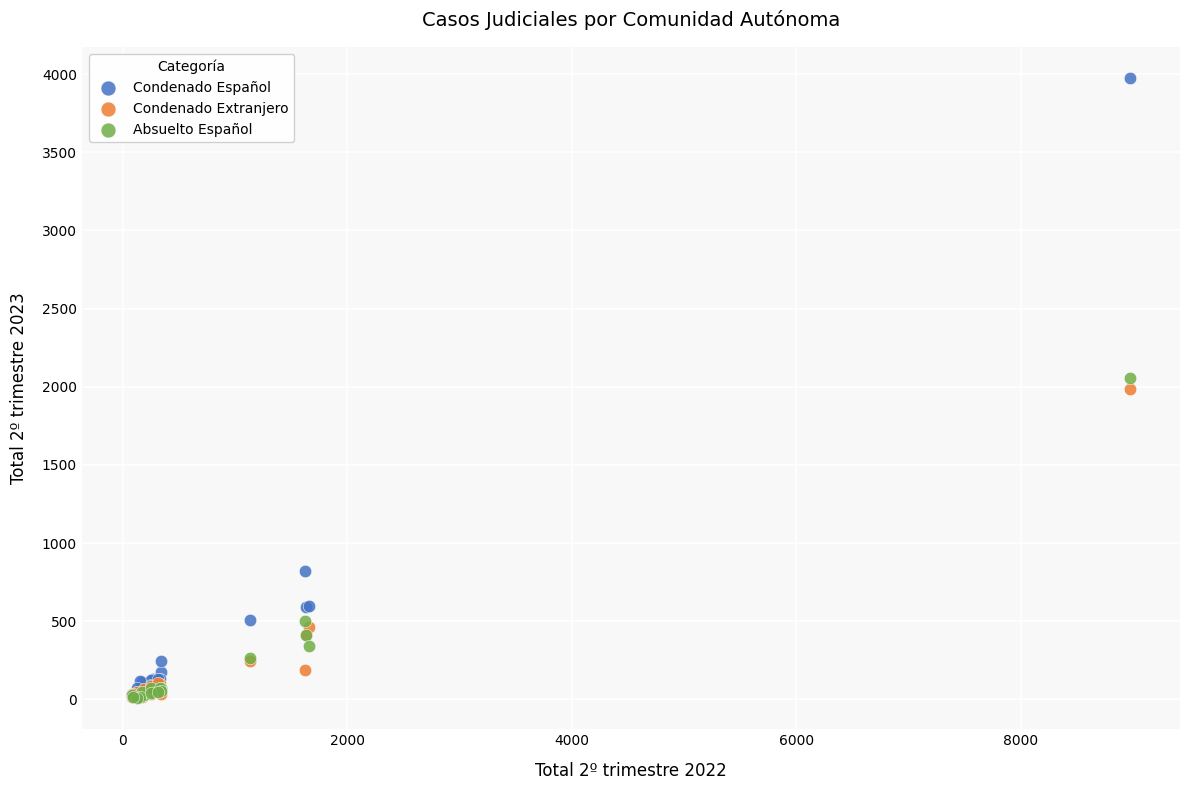

Which series contains the highest Y value?

Condenado Español